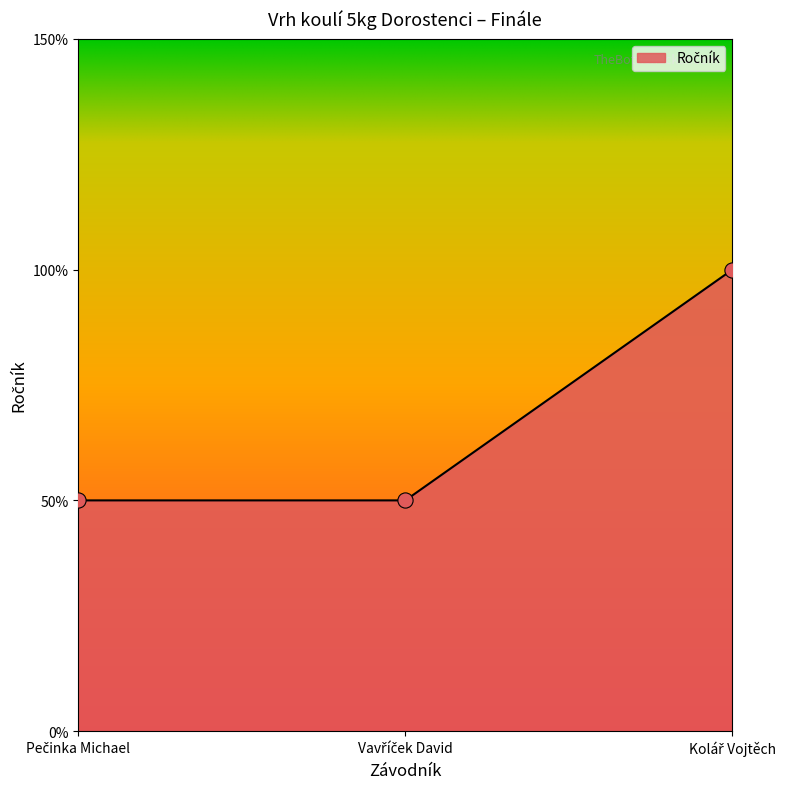

Does the chart have visible grid lines?

No